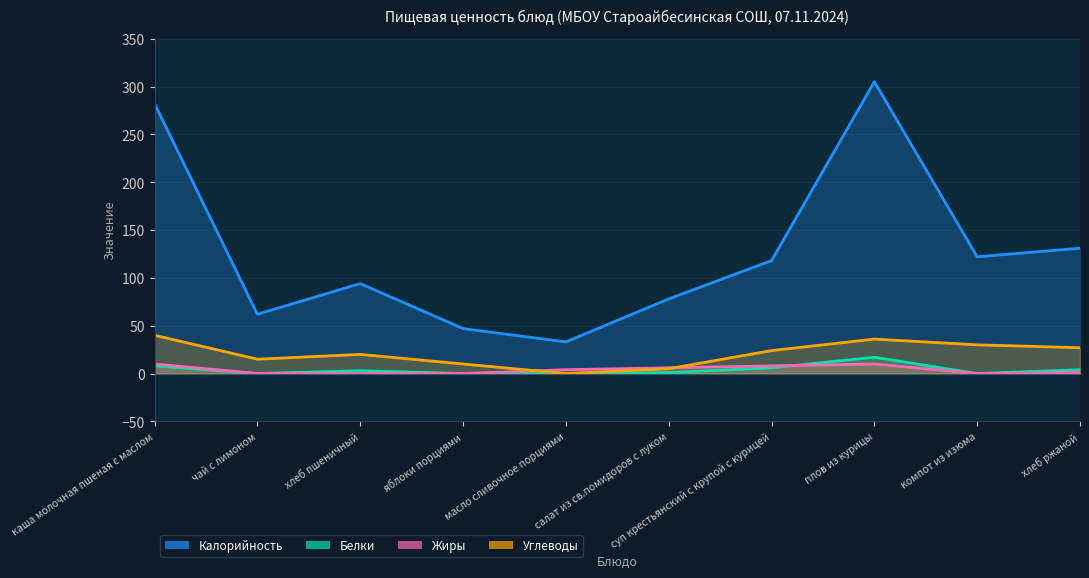

True or false: Калорийность and Жиры intersect in this chart.

False